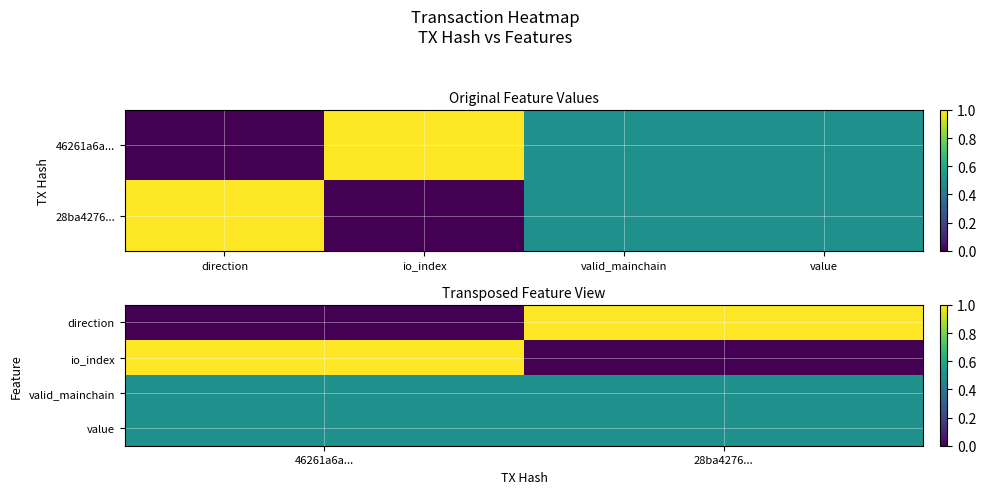

Between 46261a6a... and 28ba4276..., which series saw the biggest shift?

direction